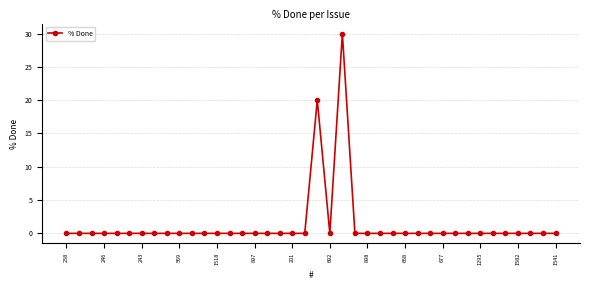

What is the sum of all values?

50